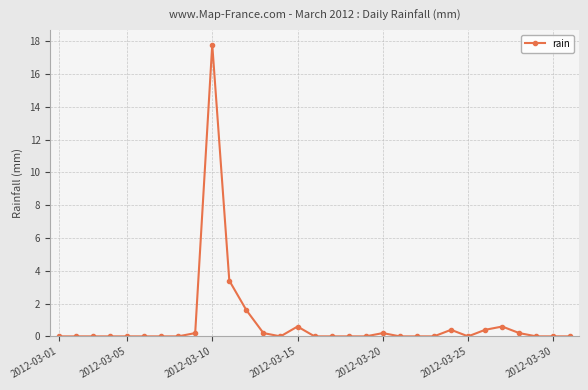

What is the difference between the maximum and minimum values?

17.8